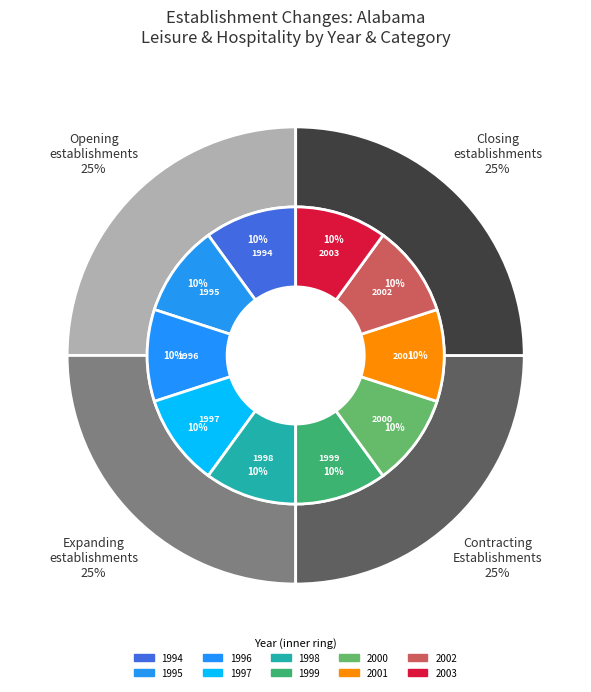

What percentage is the 9 slice, to the nearest percent?

10%